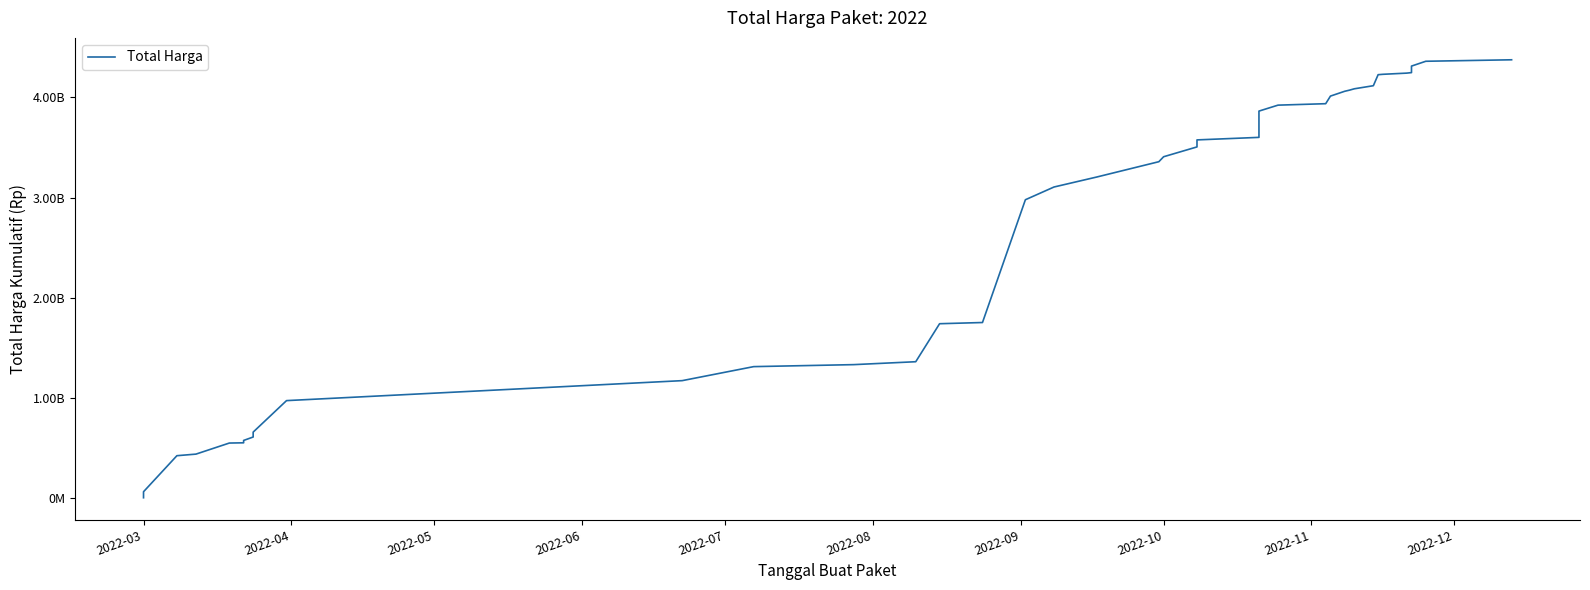

What is the average value?

2575576545